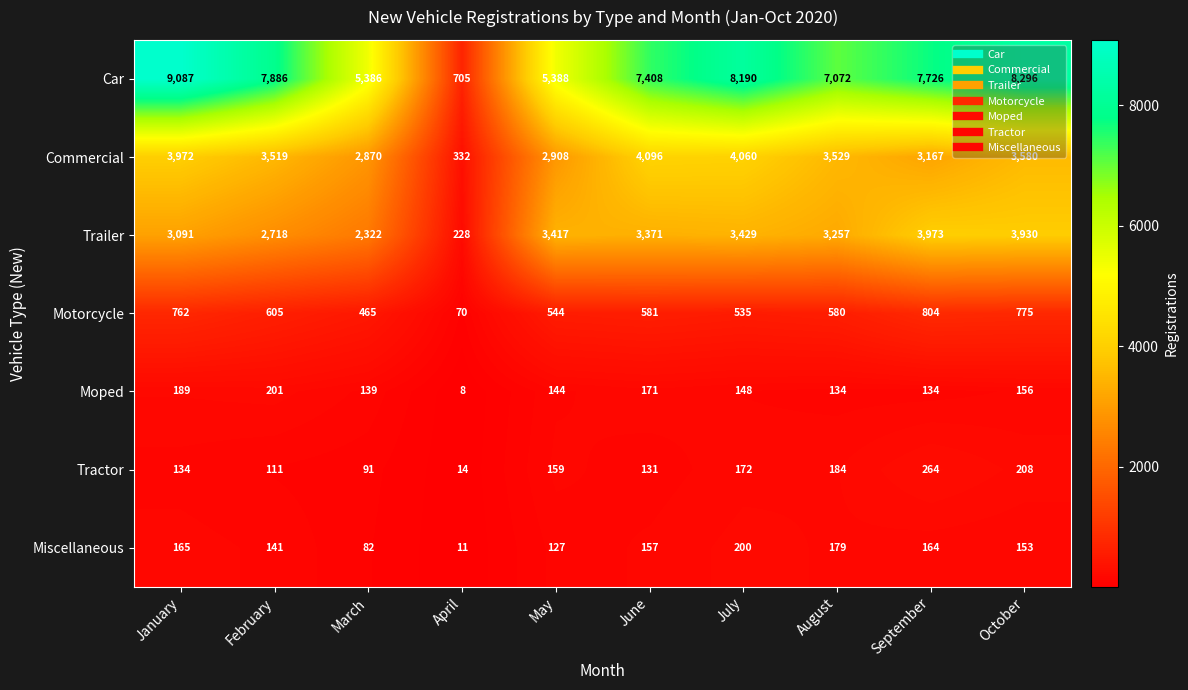

At which category does the chart reach its minimum across all series?

April